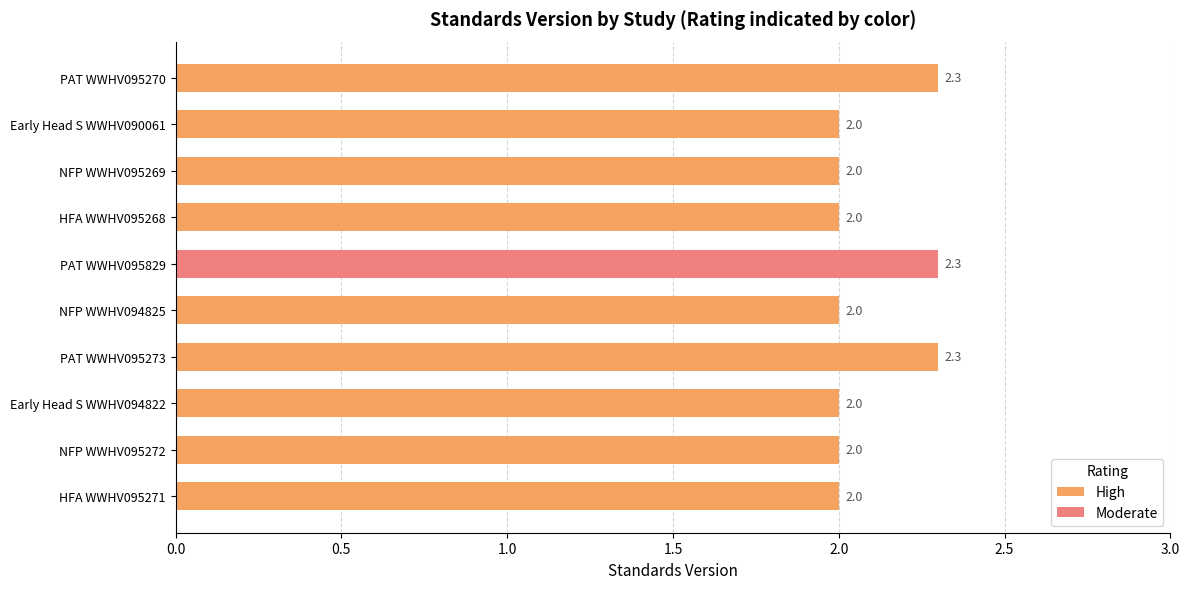

What is the difference between the second highest and minimum values?

0.3